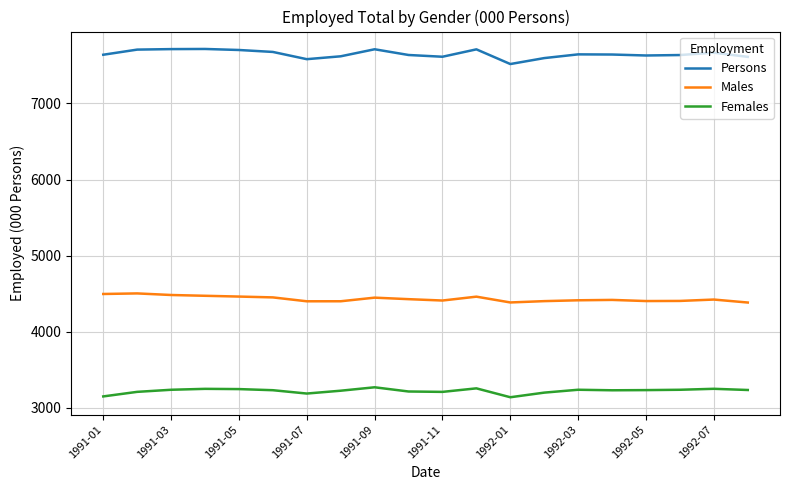

List the series in order of their peak value, highest first.

Persons, Males, Females